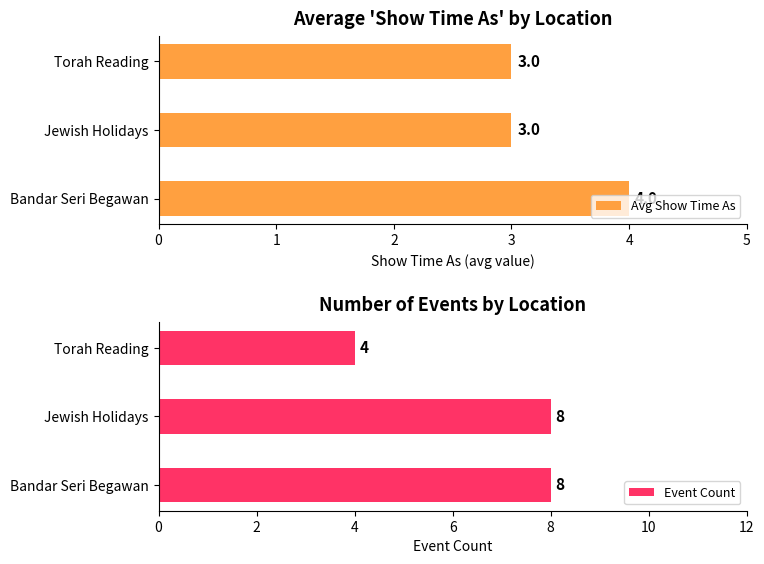

The Event Count series shows 4 at Torah Reading. True or false?

True